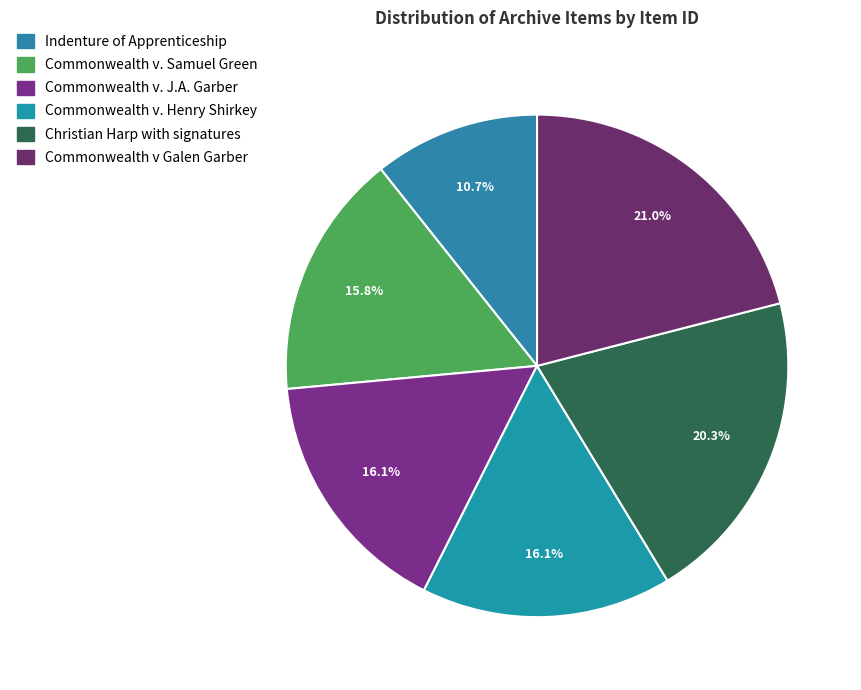

Count the number of slices in the pie.

6